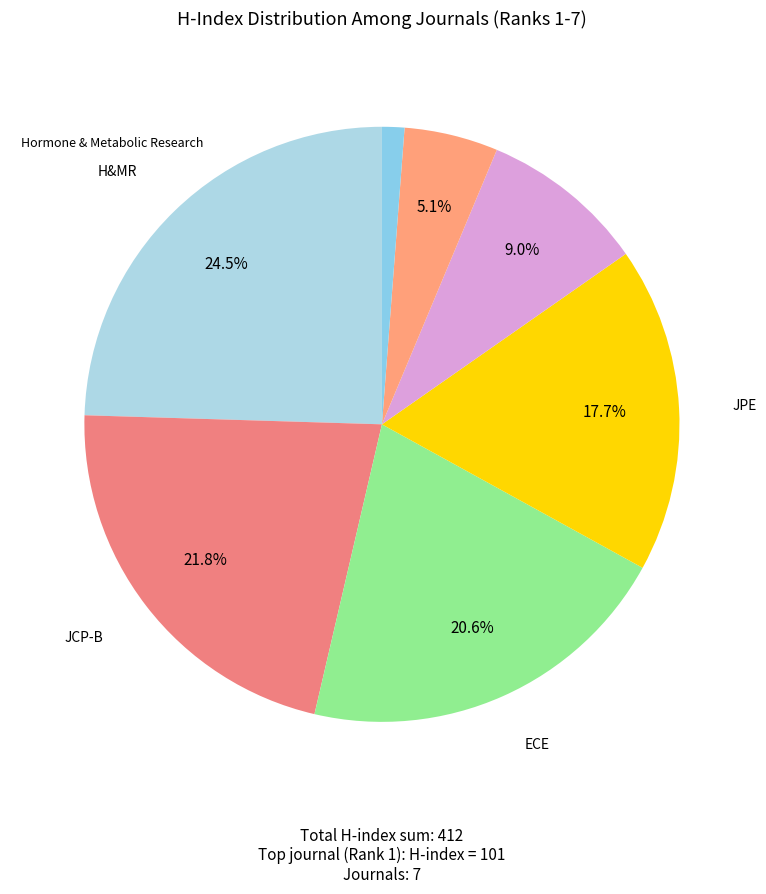

How many segments does this pie chart have?

7